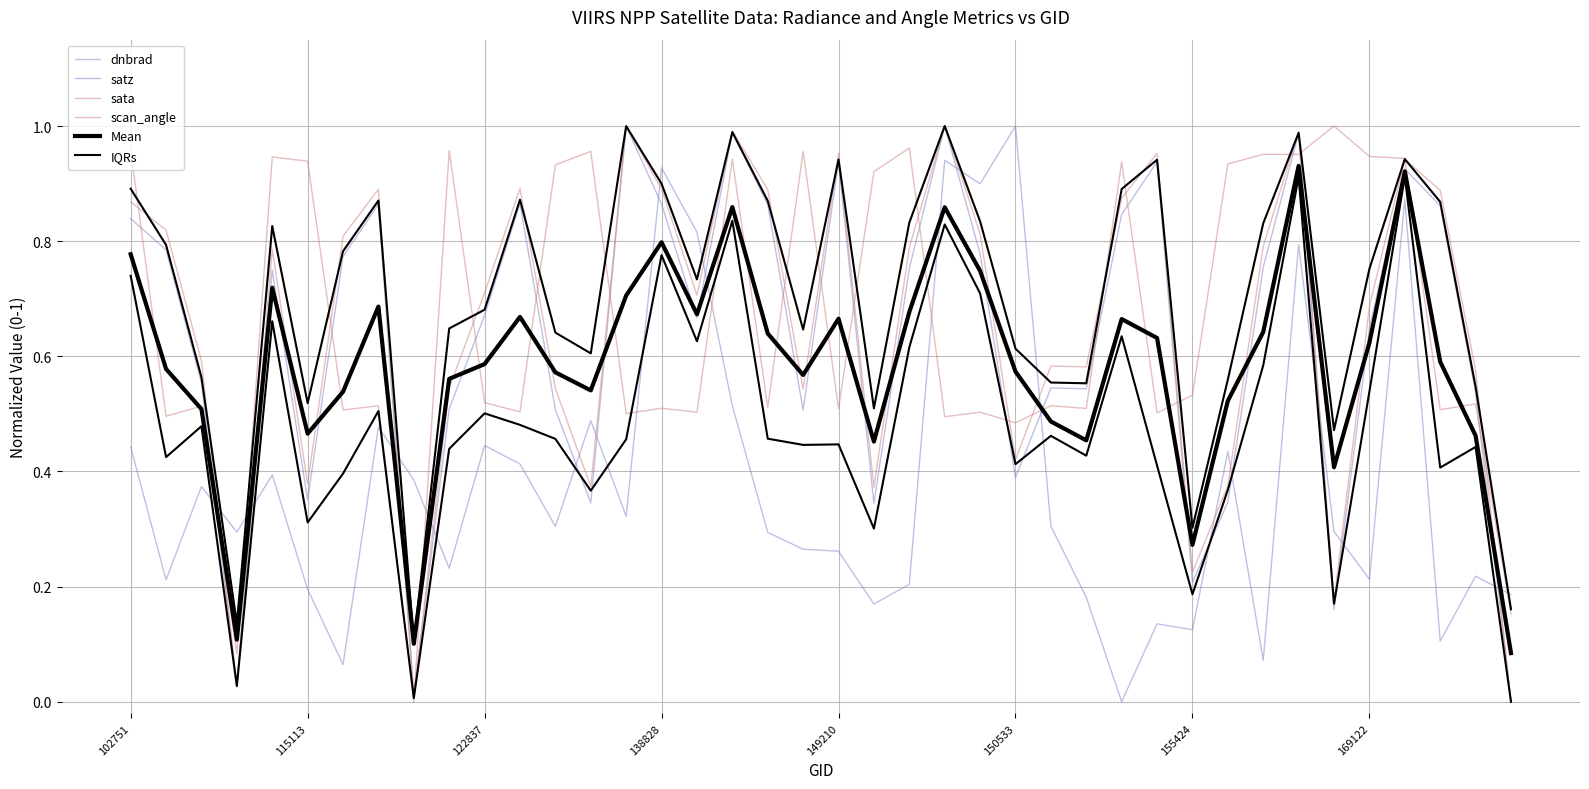

Which series ends up on top after the final intersection of dnbrad and IQRs?

dnbrad